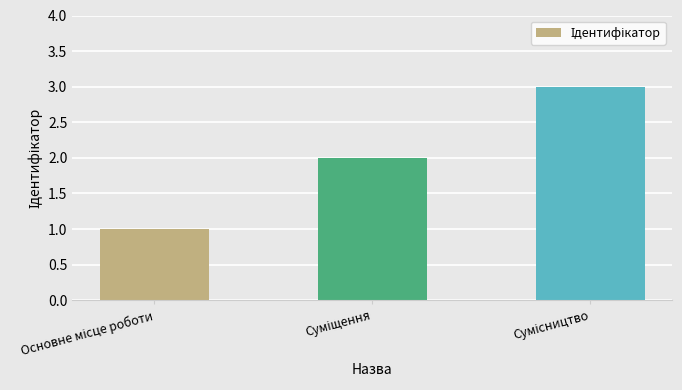

What is the sum of all values?

6